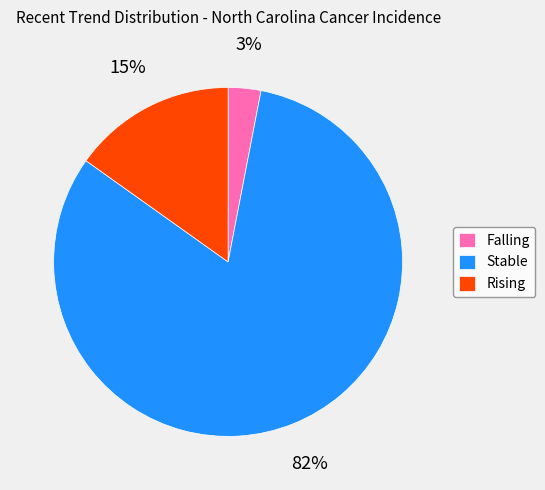

Count the number of slices in the pie.

3